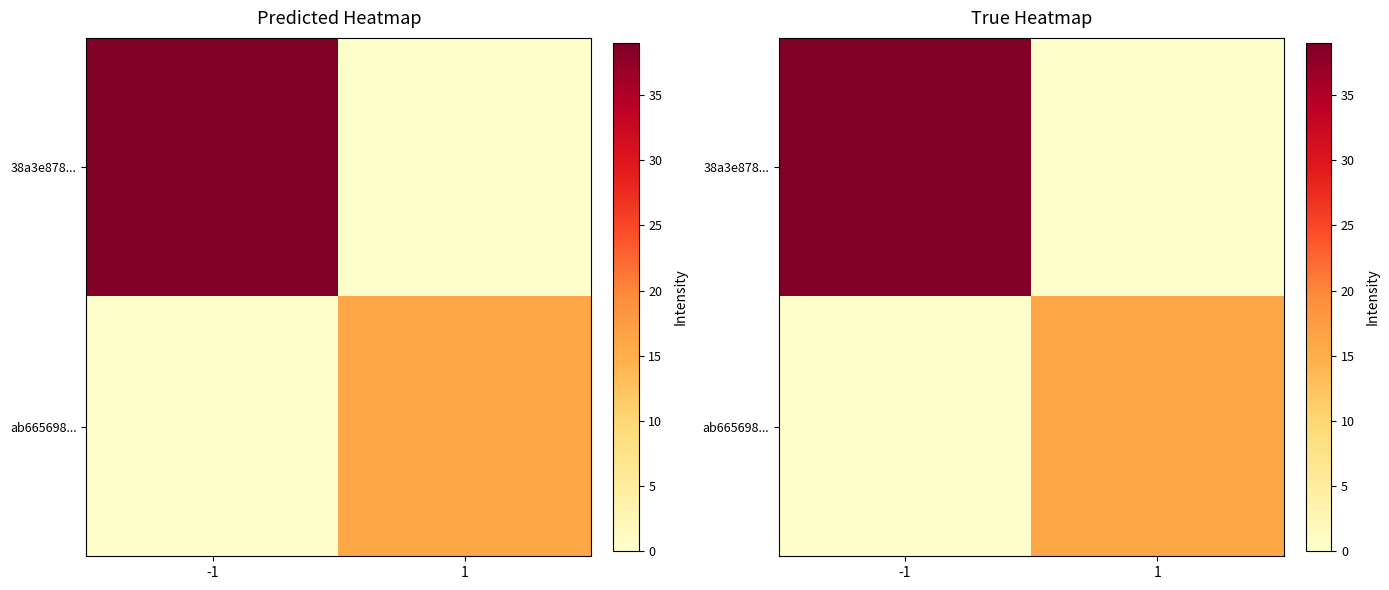

What is the highest value of the 38a3e878... series?

39